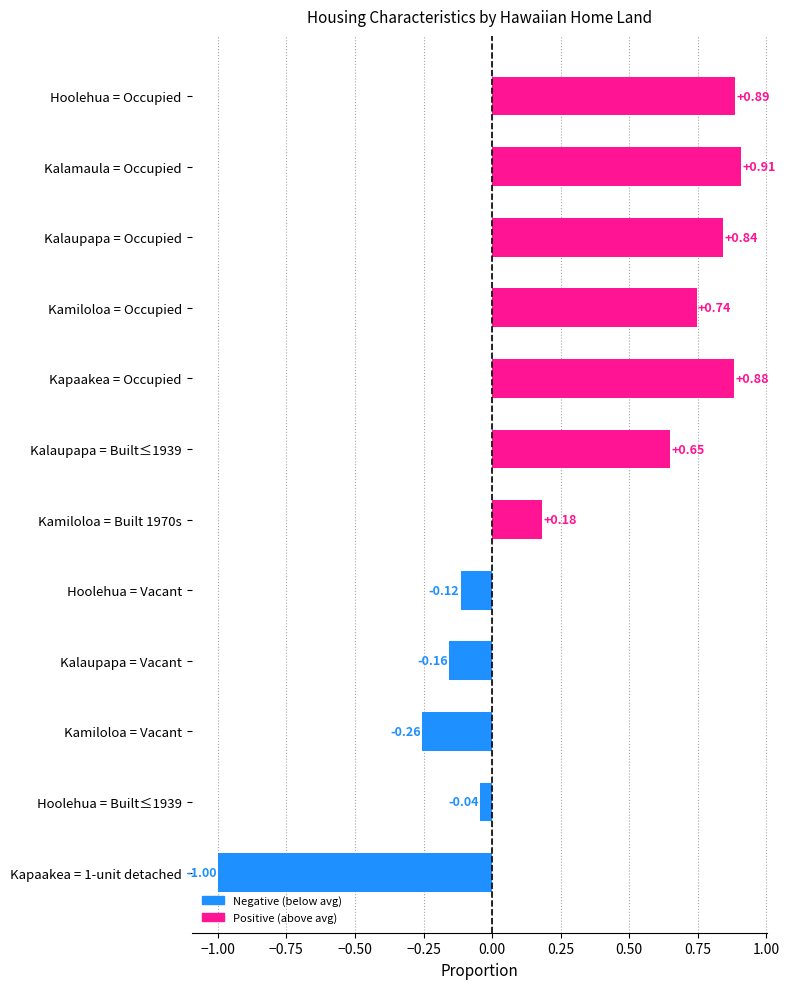

What is the label of the 5th bar from the top?

Kapaakea = Occupied